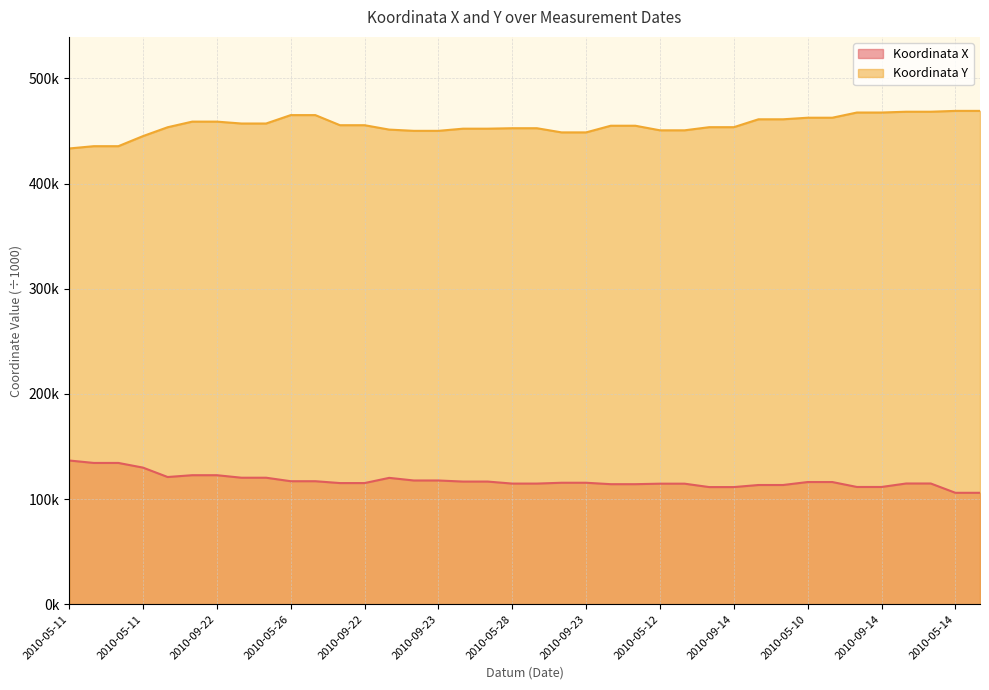

Count the number of categories in the chart.

38